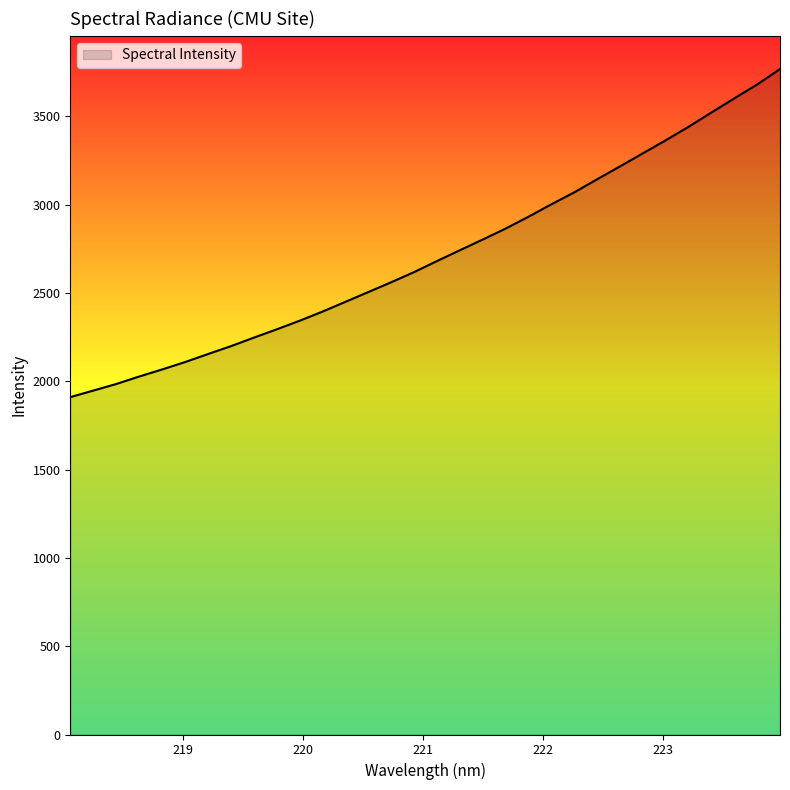

What is the greatest value displayed?

3766.7